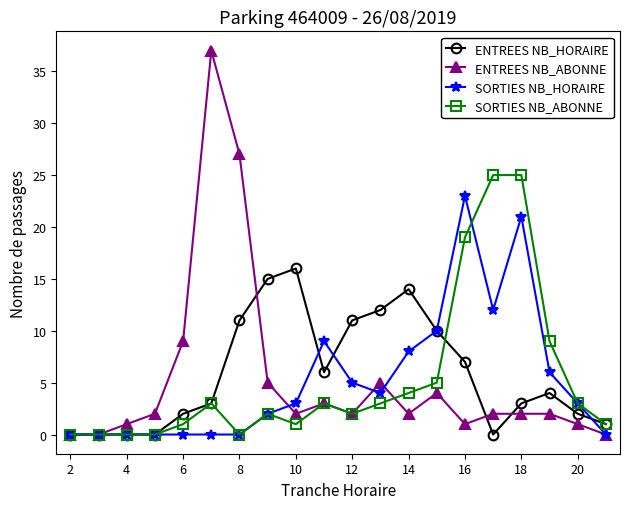

What is the highest value of the ENTREES NB_HORAIRE series?

16